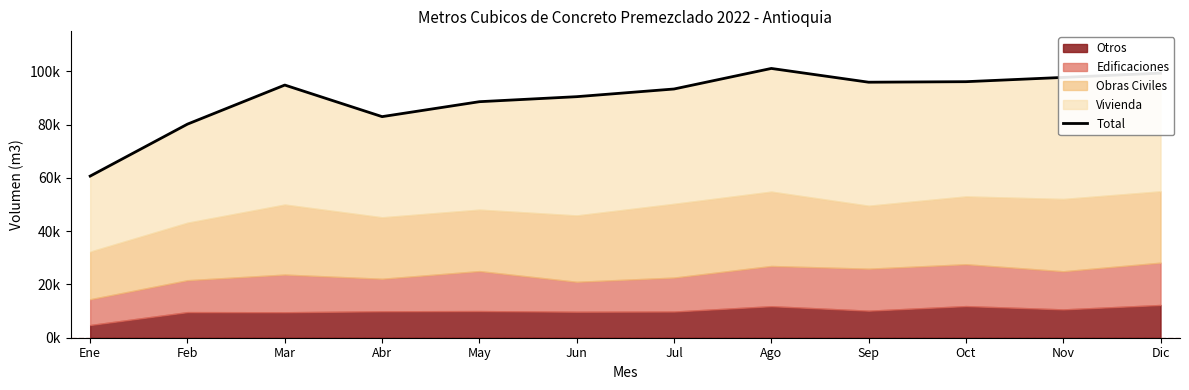

What is the sum of the values at Oct and Jul?

189459.0